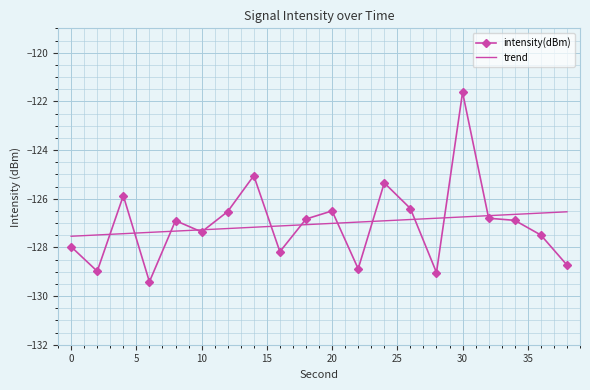

After their last crossing, which series has the higher values: trend or intensity(dBm)?

trend